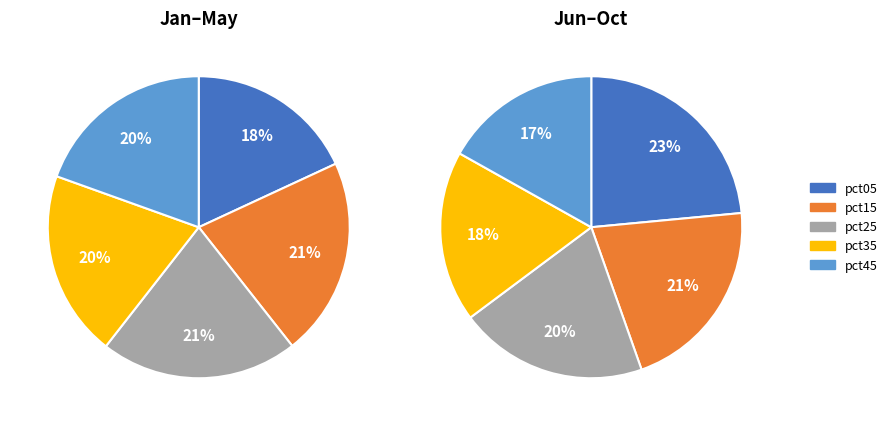

Is there a majority slice in this chart?

No